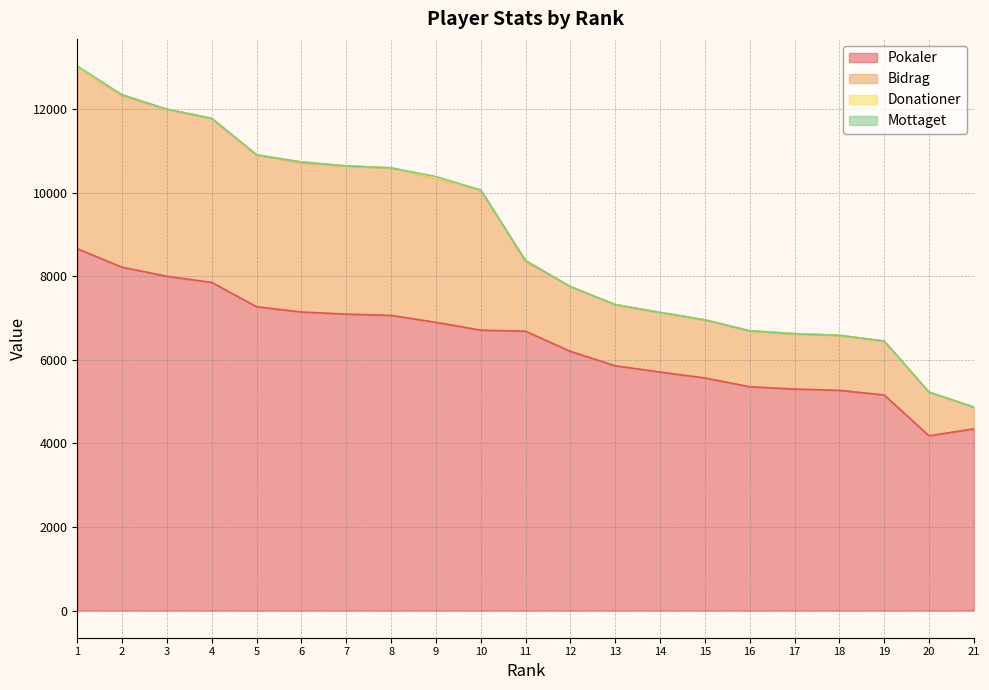

How many interior local valleys does the Pokaler series have?

1